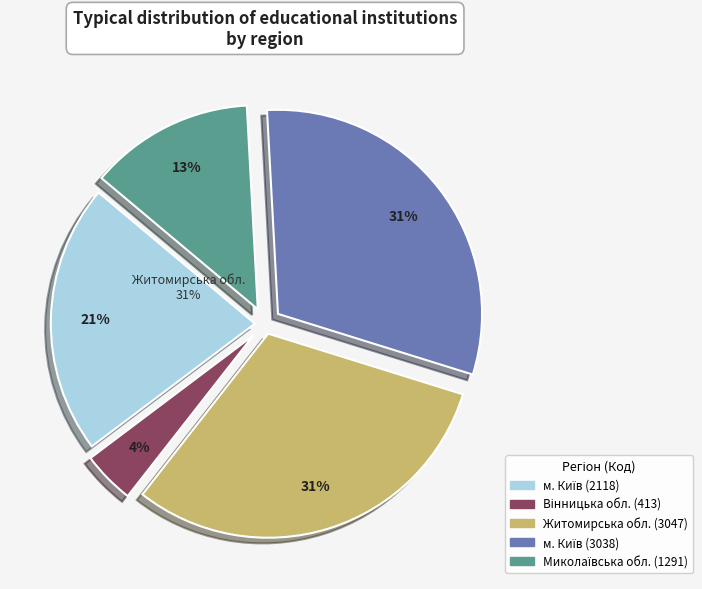

To the nearest percent, what is the average slice percentage?

20%